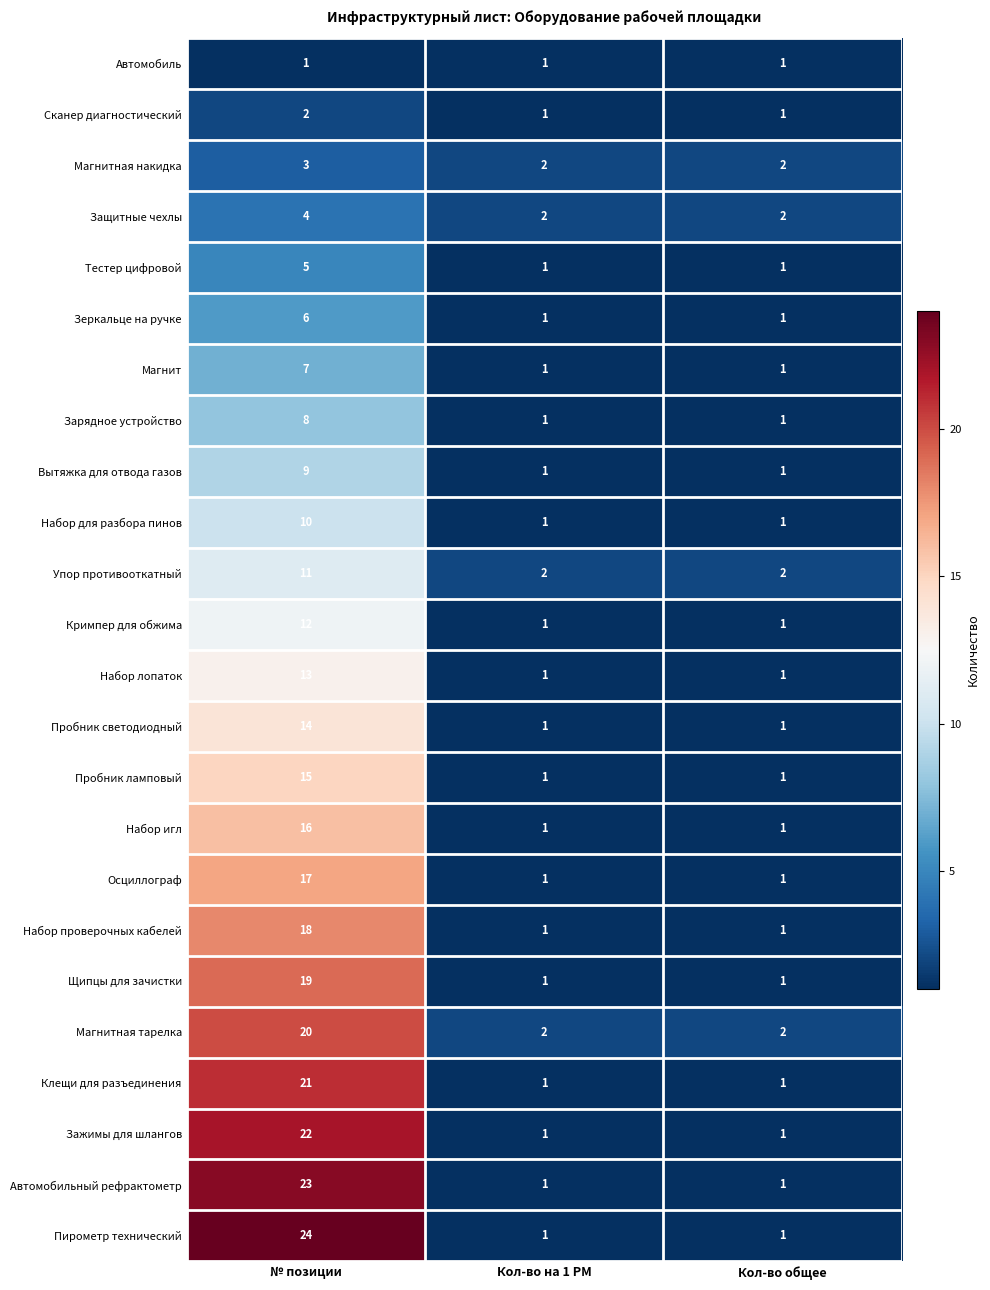

The value of Набор для разбора пинов at Кол-во общее is 1. True or false?

True